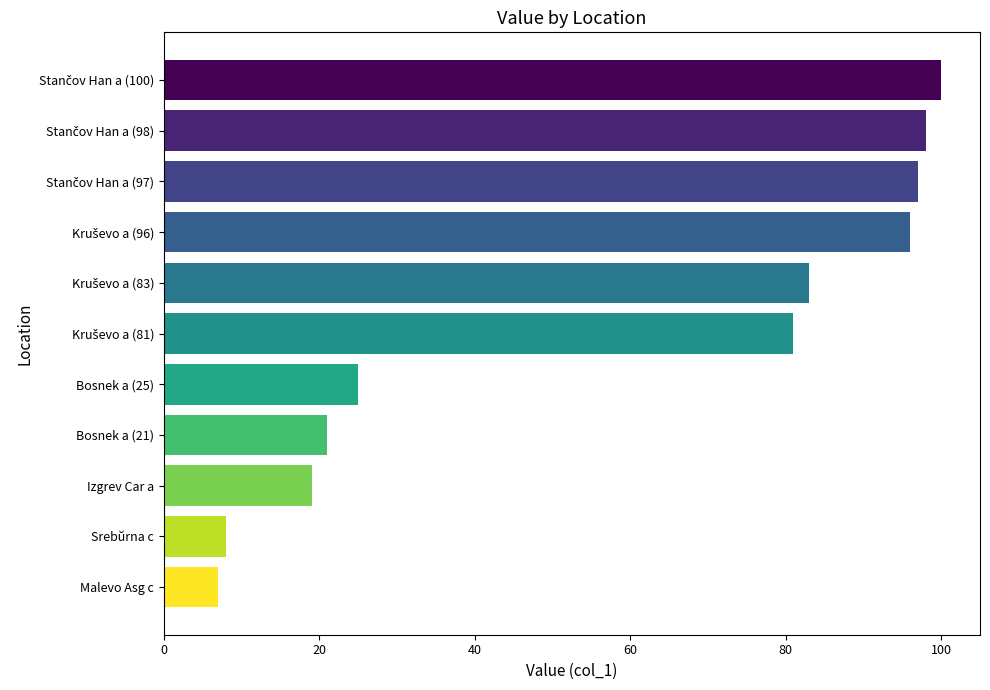

At which category does the chart reach its minimum across all series?

Malevo Asg c